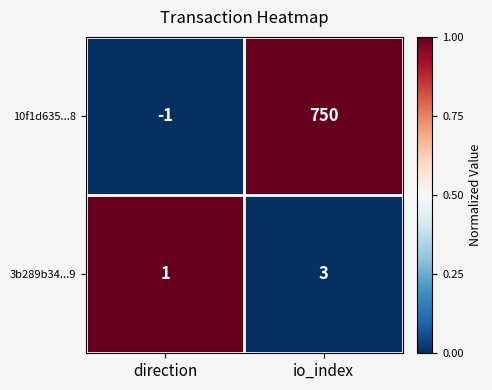

What is the sum of all 3b289b34...9 values?

4